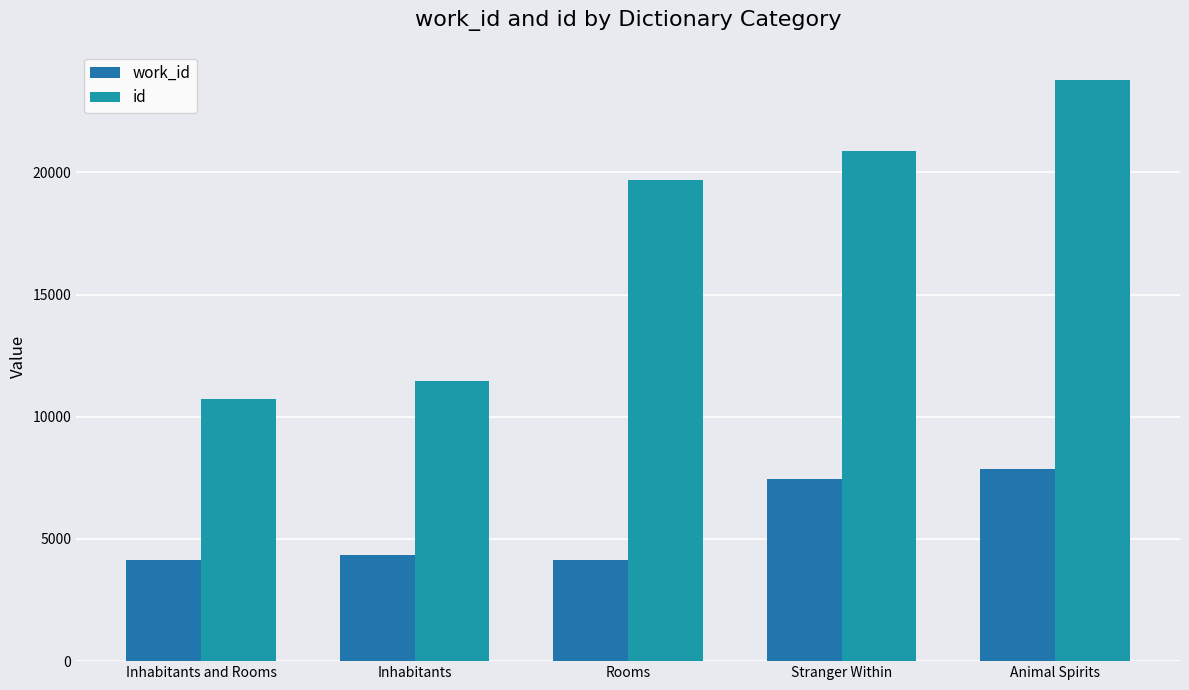

How many series are shown in this chart?

2